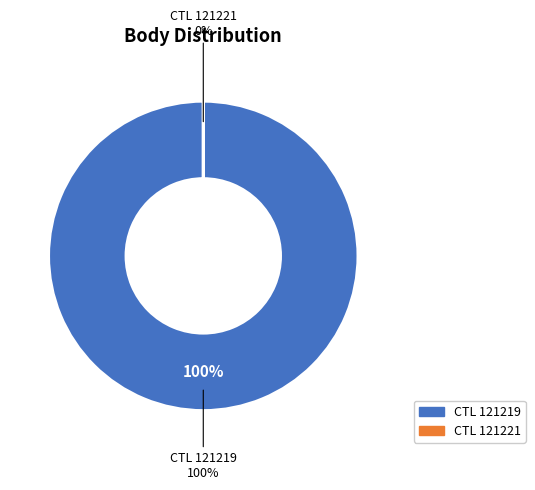

To the nearest percent, what portion does 121219 represent?

100%